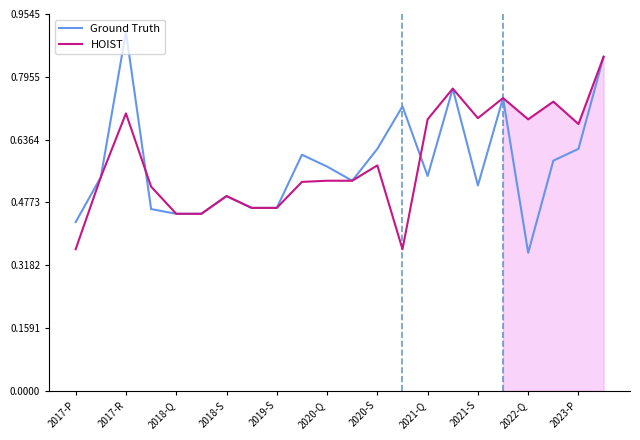

What is the sum of all Ground Truth values?

12.7